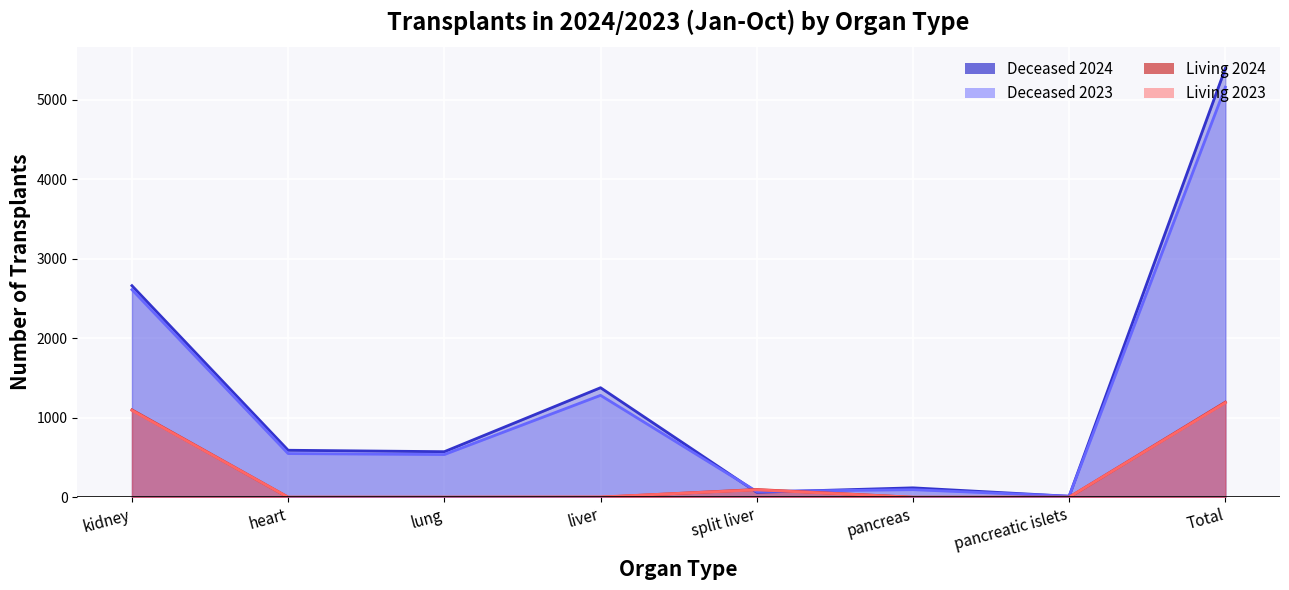

What is the label of the 1st point from the left?

kidney